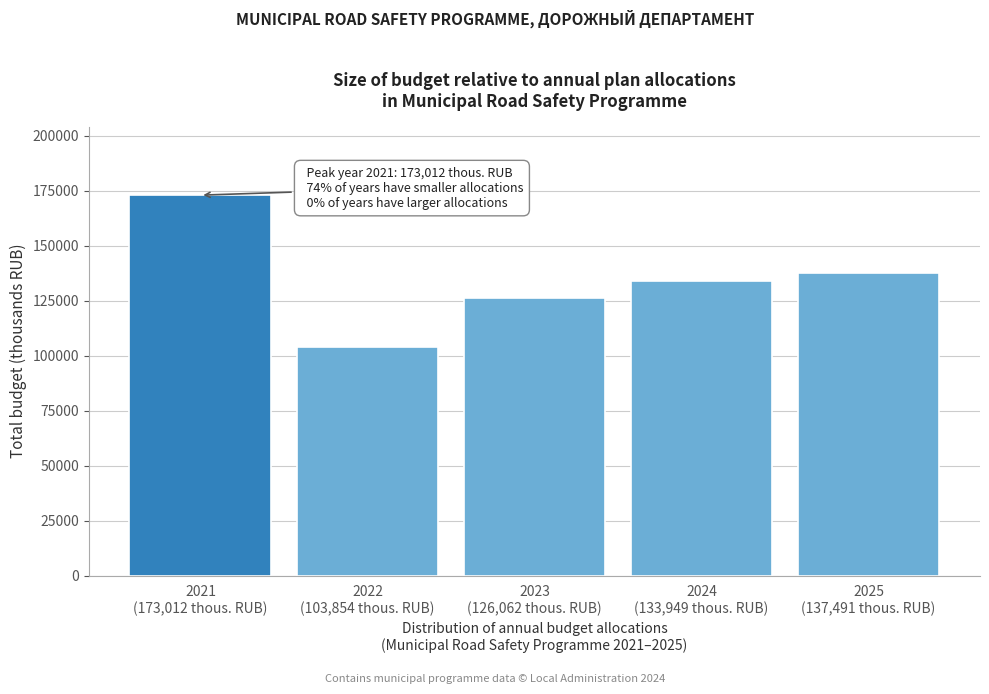

Reading left to right, list all the values displayed in this chart.

173012	103854	126062	133949	137491